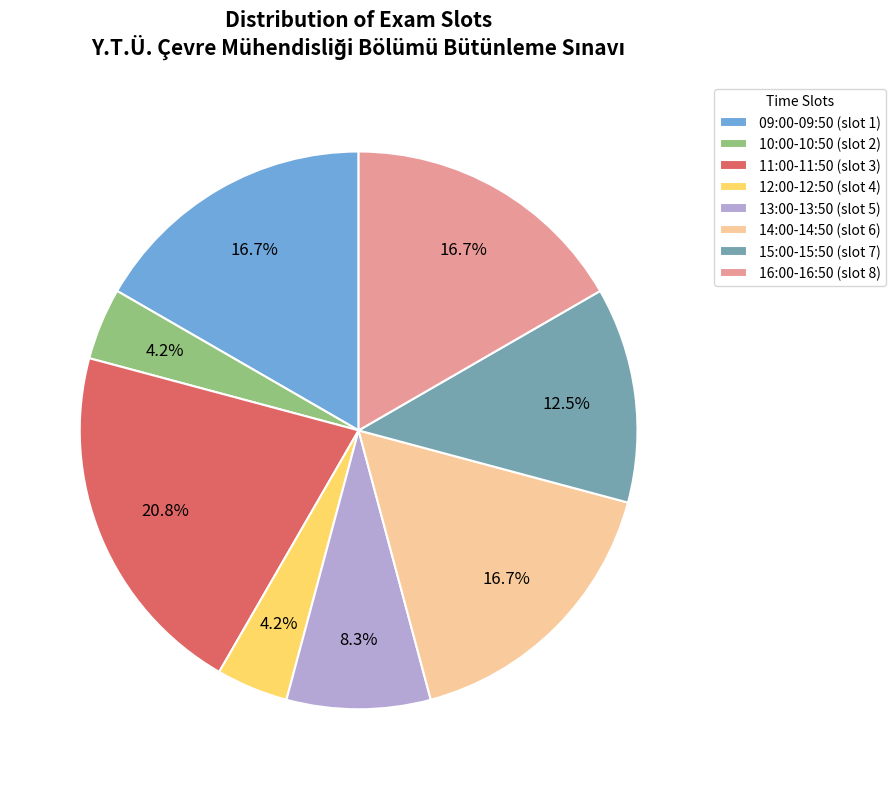

What percentage is the 09:00-09:50 slice, to the nearest percent?

17%